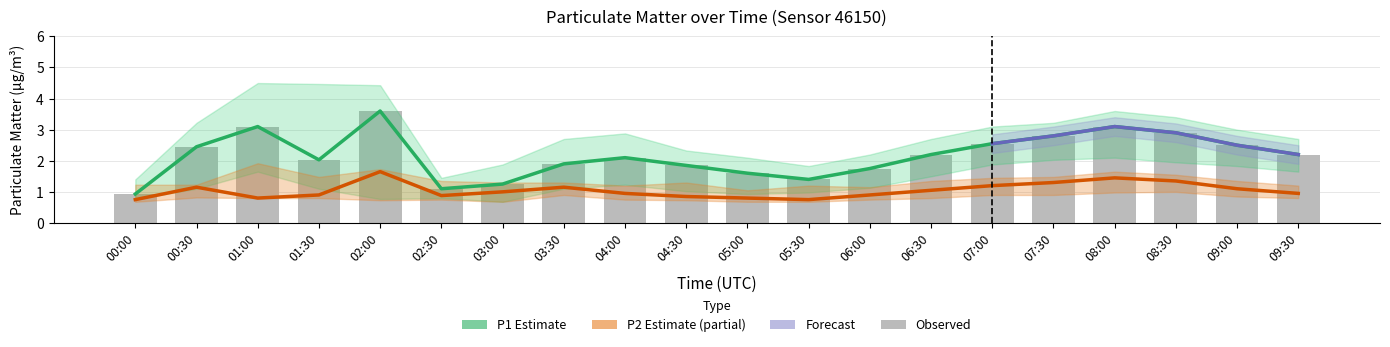

Are the bars horizontal?

No